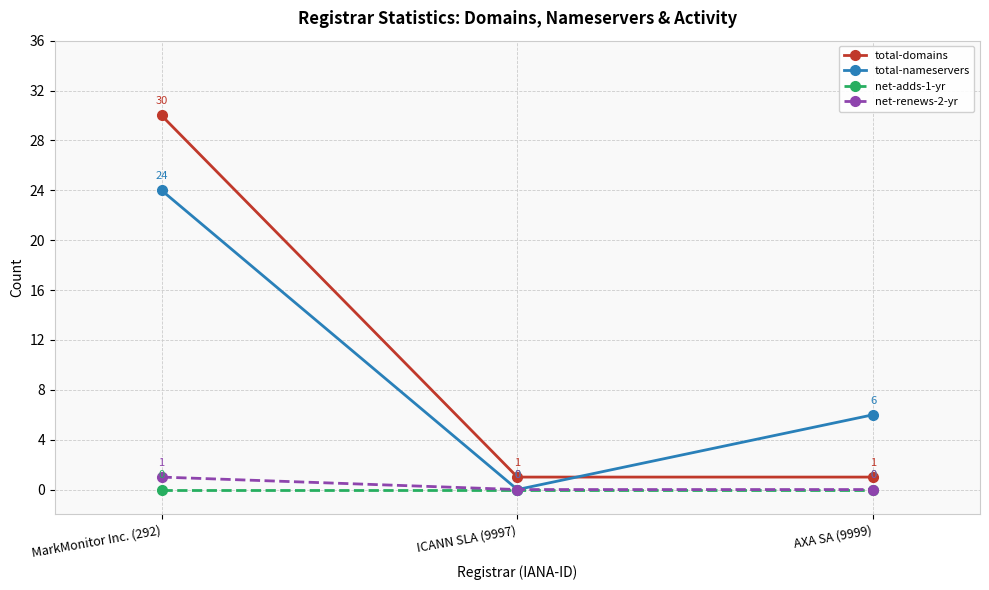

At which label does total-nameservers first exceed 6?

MarkMonitor Inc. (292)